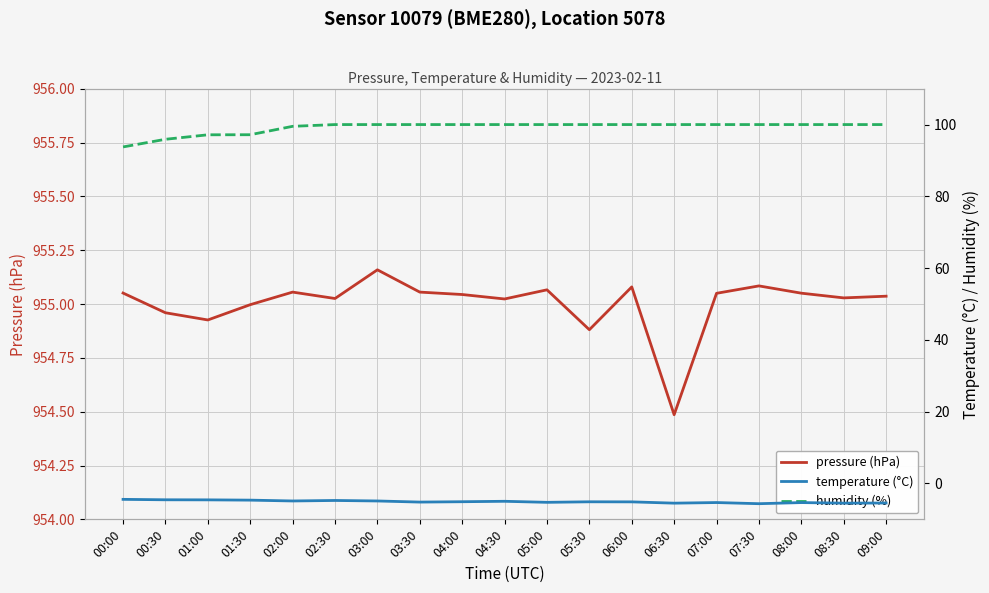

What is the value of the humidity (%) point at the 19th from the left?

100.0